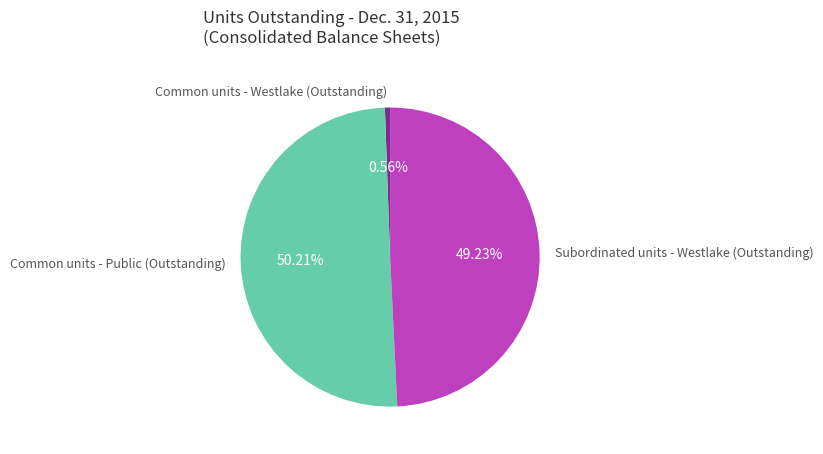

Combined, what portion of the pie is Common units - Westlake (Outstanding) and Common units - Public (Outstanding)?

50.8%